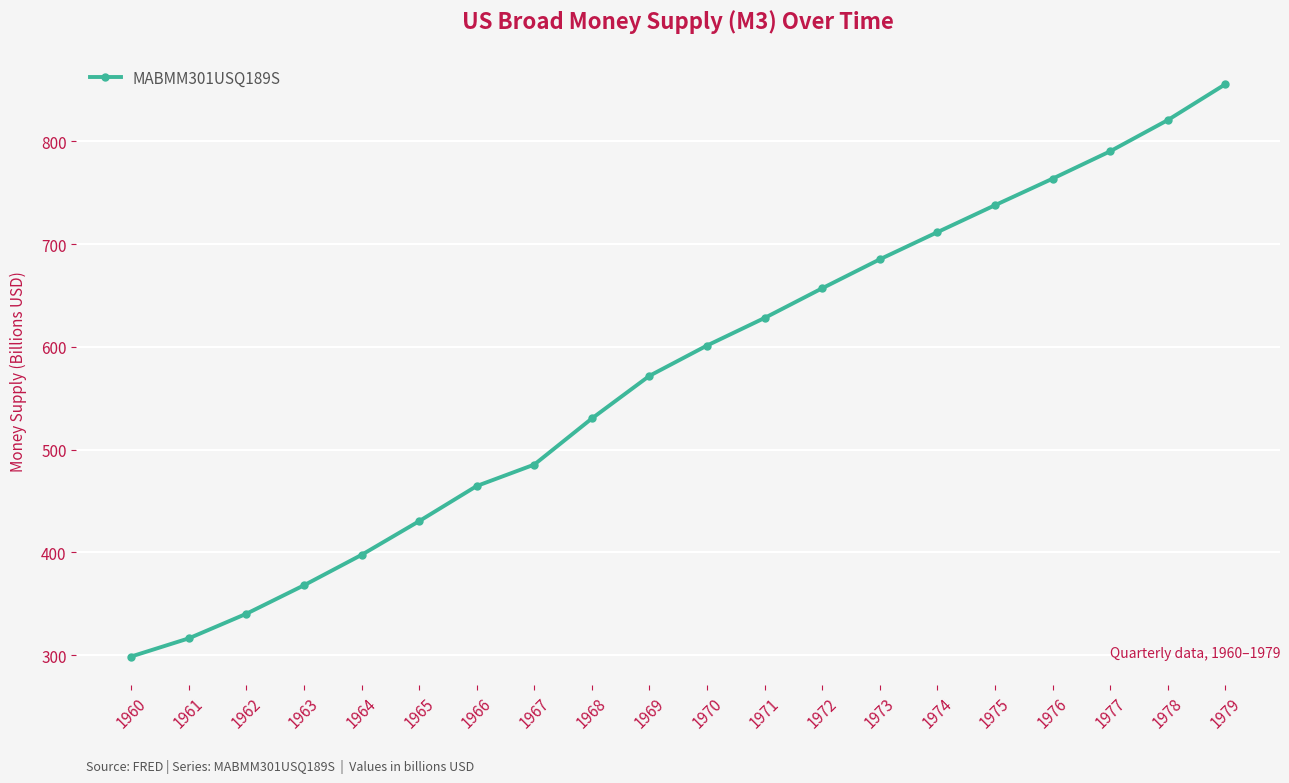

What value does the data have at 1977?

790.4